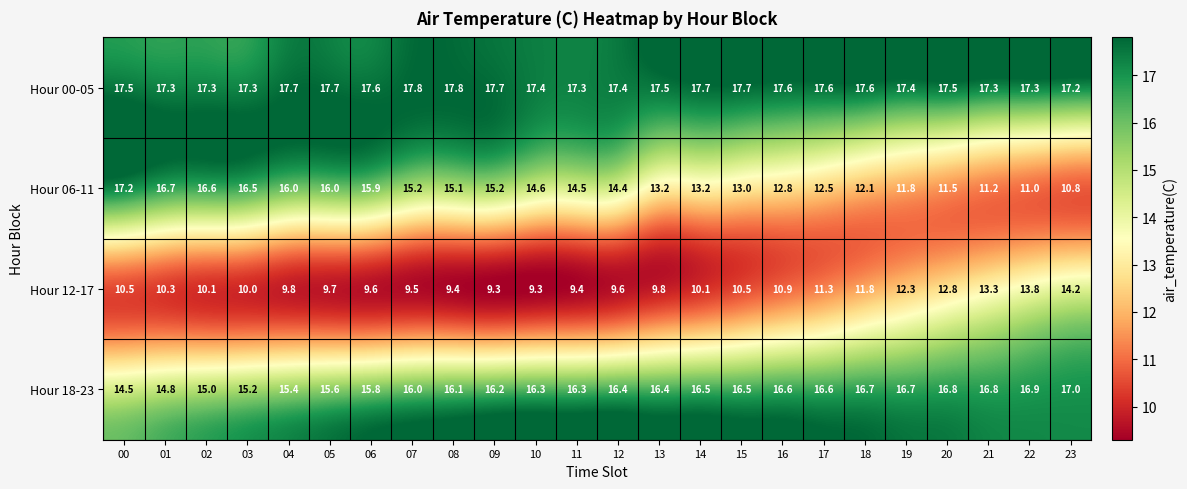

Which series has the widest spread of values?

Hour 06-11